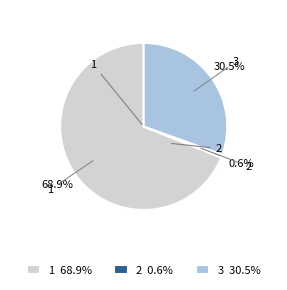

Which category accounts for the majority?

1